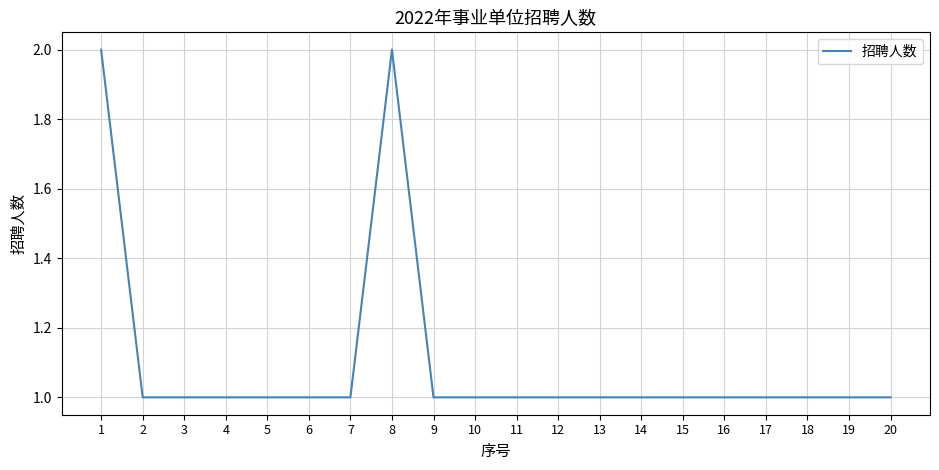

What is the sum of all values?

22